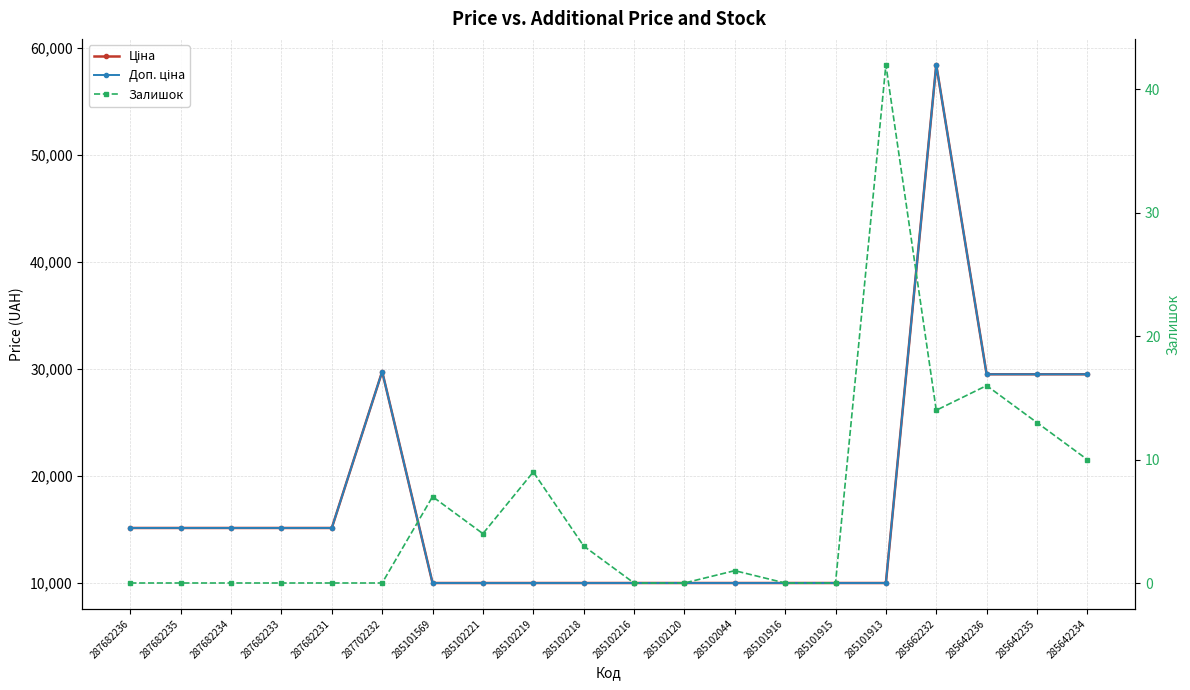

Reading left to right, extract all data points from this chart.

Ціна: 15120.0	15120.0	15120.0	15120.0	15120.0	29747.2	9975.0	9975.0	9975.0	9975.0	9975.0	9975.0	9975.0	9975.0	9975.0	9975.0	58426.5	29491.5	29491.5	29491.5
Доп. ціна: 15120.0	15120.0	15120.0	15120.0	15120.0	29747.2	9975.0	9975.0	9975.0	9975.0	9975.0	9975.0	9975.0	9975.0	9975.0	9975.0	58426.5	29491.5	29491.5	29491.5
Залишок: 0.0	0.0	0.0	0.0	0.0	0.0	7.0	4.0	9.0	3.0	0.0	0.0	1.0	0.0	0.0	42.0	14.0	16.0	13.0	10.0